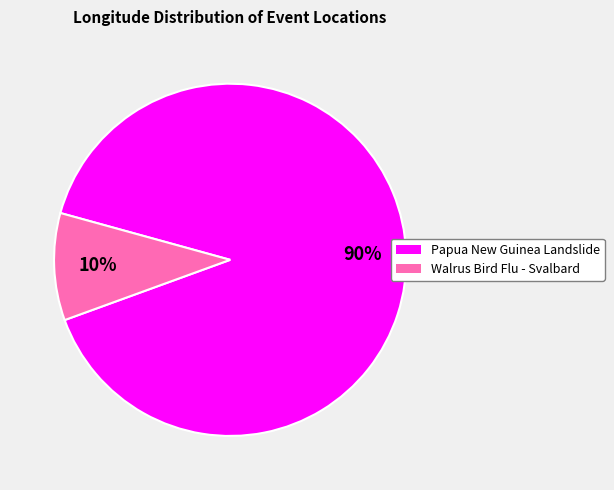

Which slice is the smallest?

Walrus Bird Flu - Svalbard